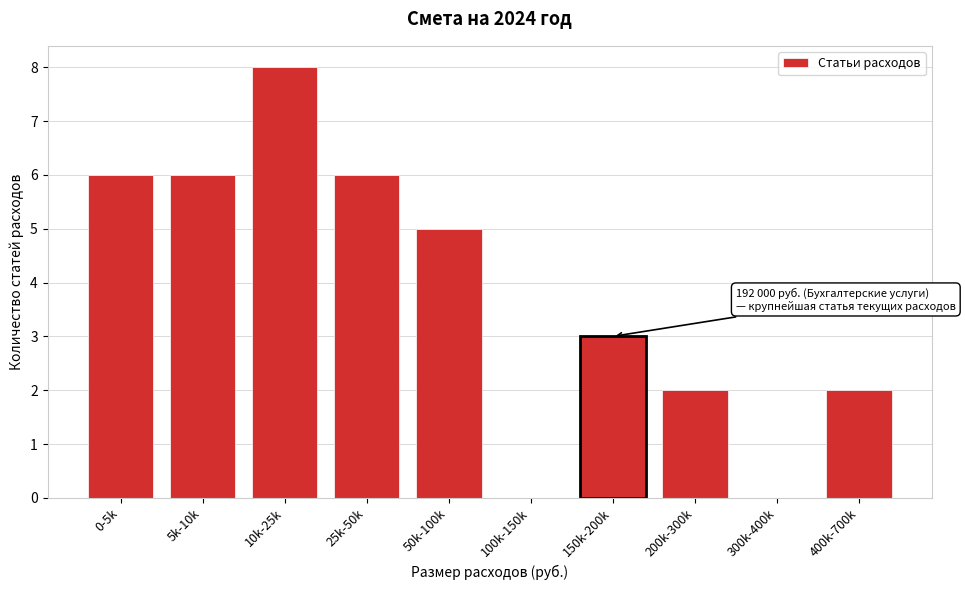

Reading right to left, what are all the values shown in this chart?

400k-700k=2	300k-400k=0	200k-300k=2	150k-200k=3	100k-150k=0	50k-100k=5	25k-50k=6	10k-25k=8	5k-10k=6	0-5k=6